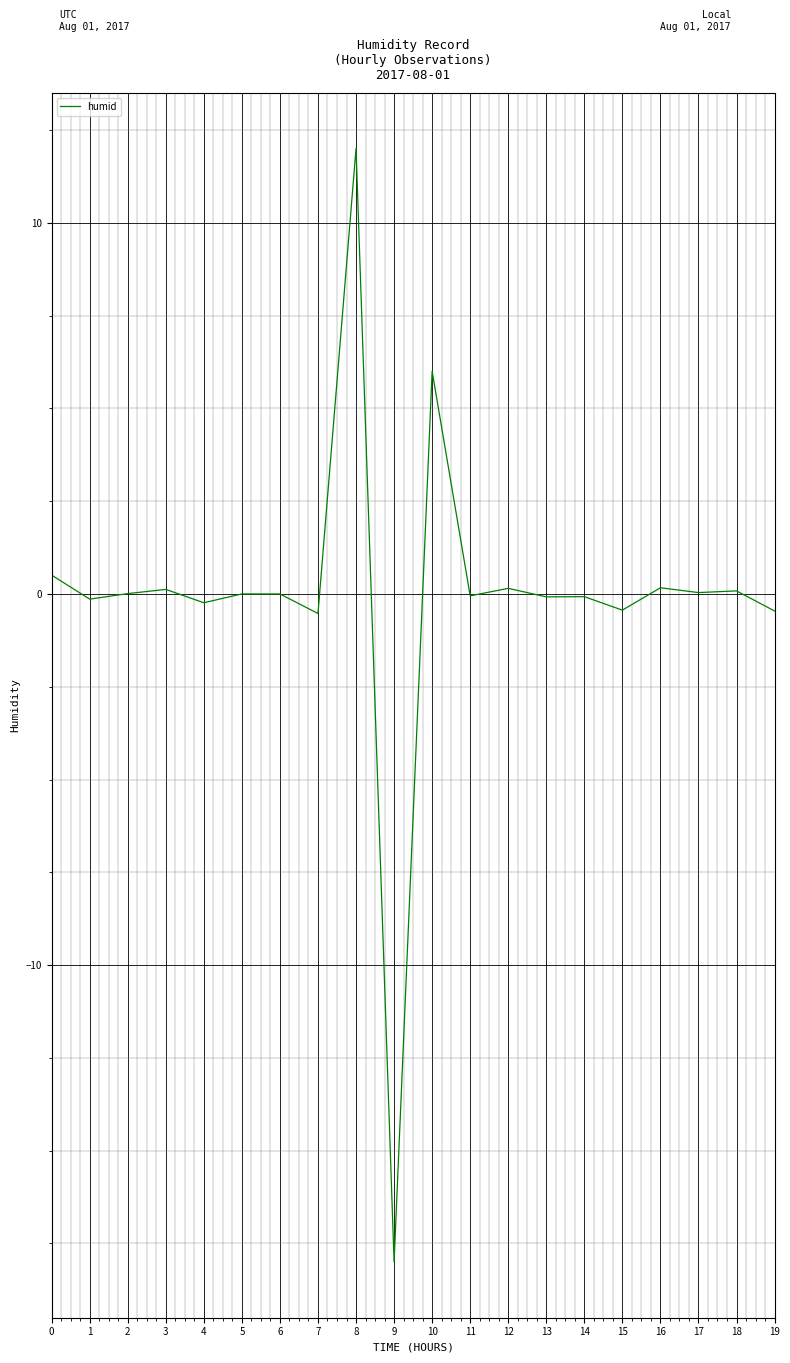

What is the difference between the maximum and minimum values?

30.0